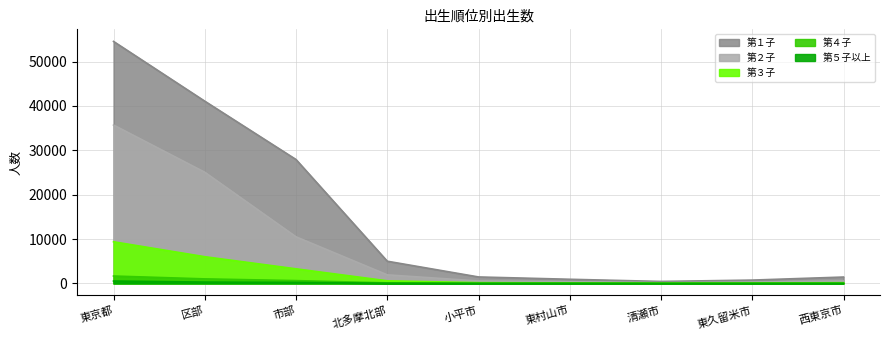

How many values in the 第１子 series are below 1452?

4